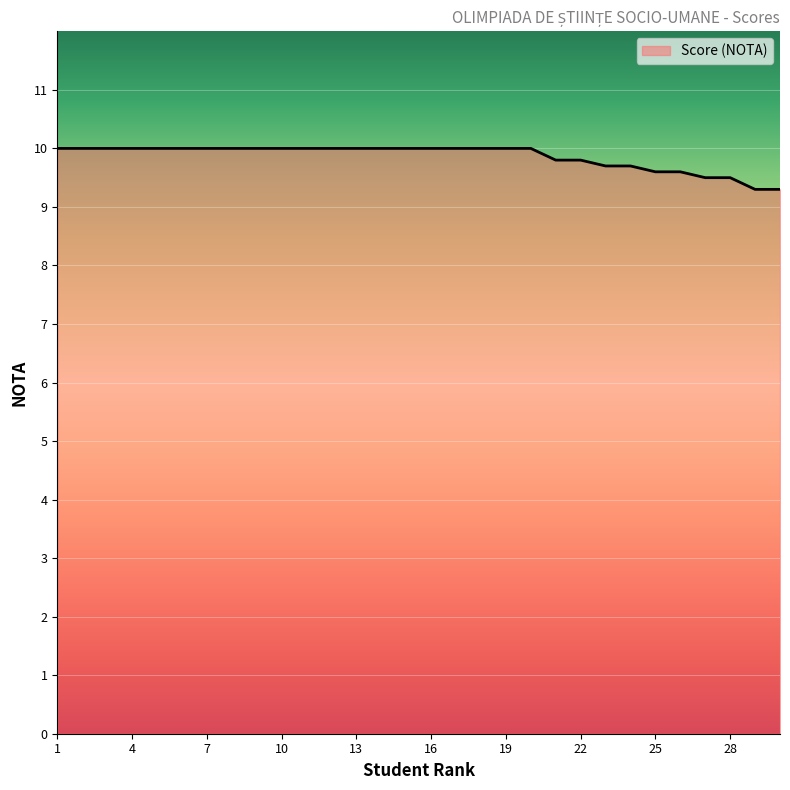

What is the minimum value shown in the chart?

9.3